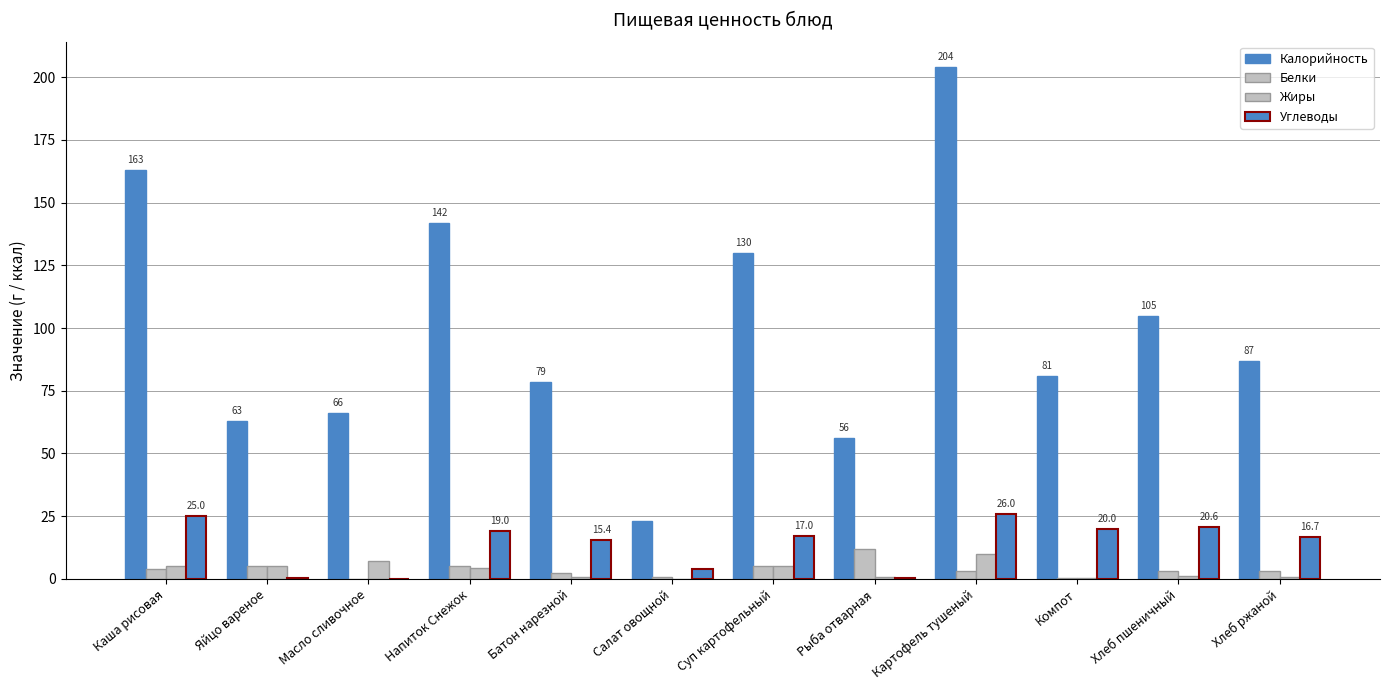

What position from the left is Суп картофельный?

7